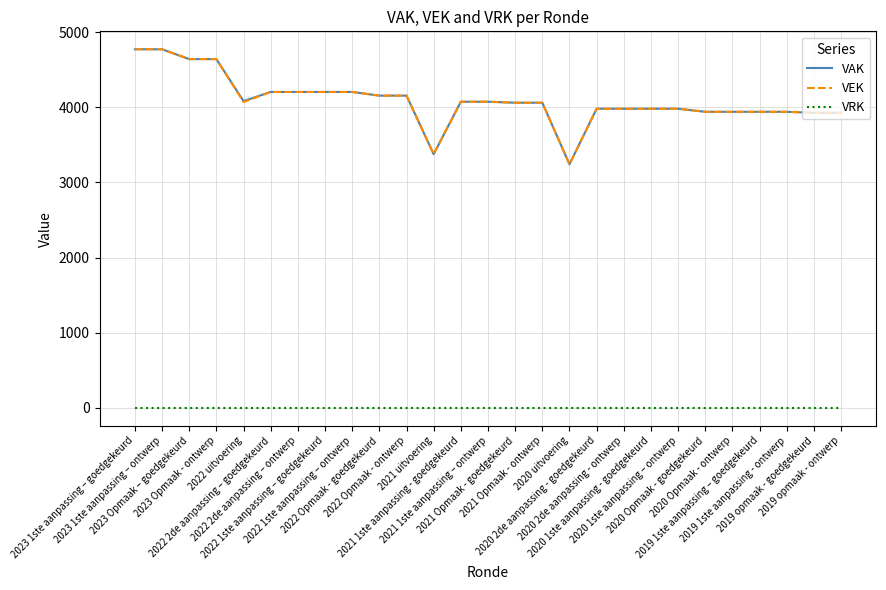

True or false: VAK and VRK intersect in this chart.

False